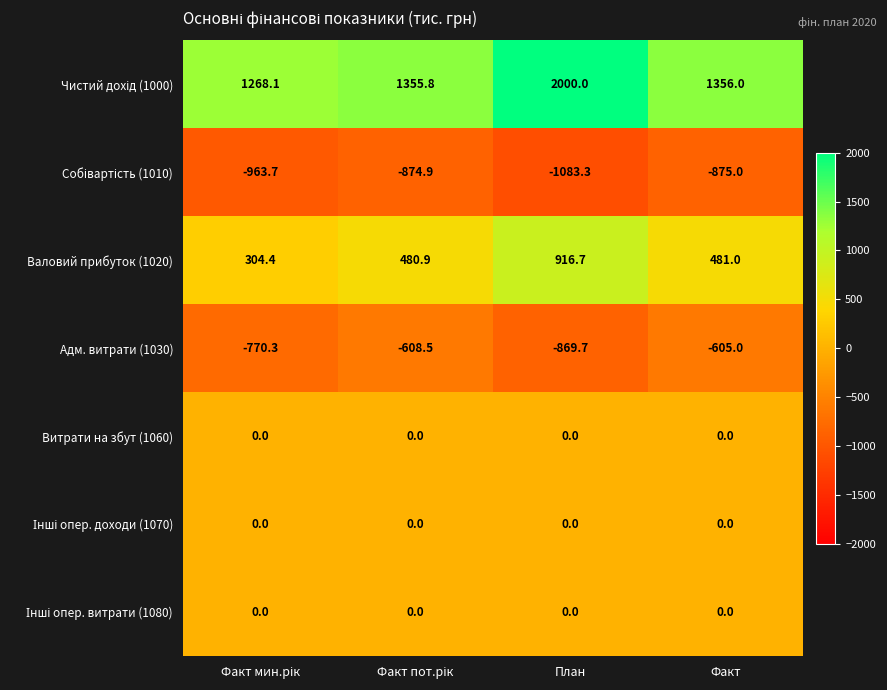

What is the smallest value displayed?

-1083.3